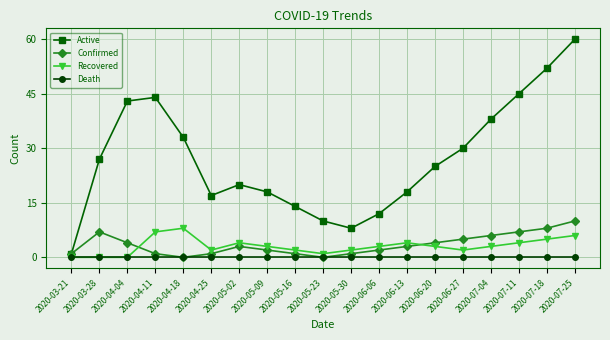

At how many categories does at least one series exceed 16?

14